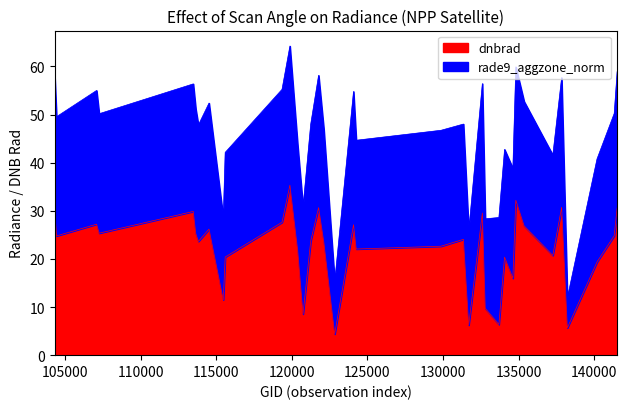

What is the value of the 7th point from the left?

23.6